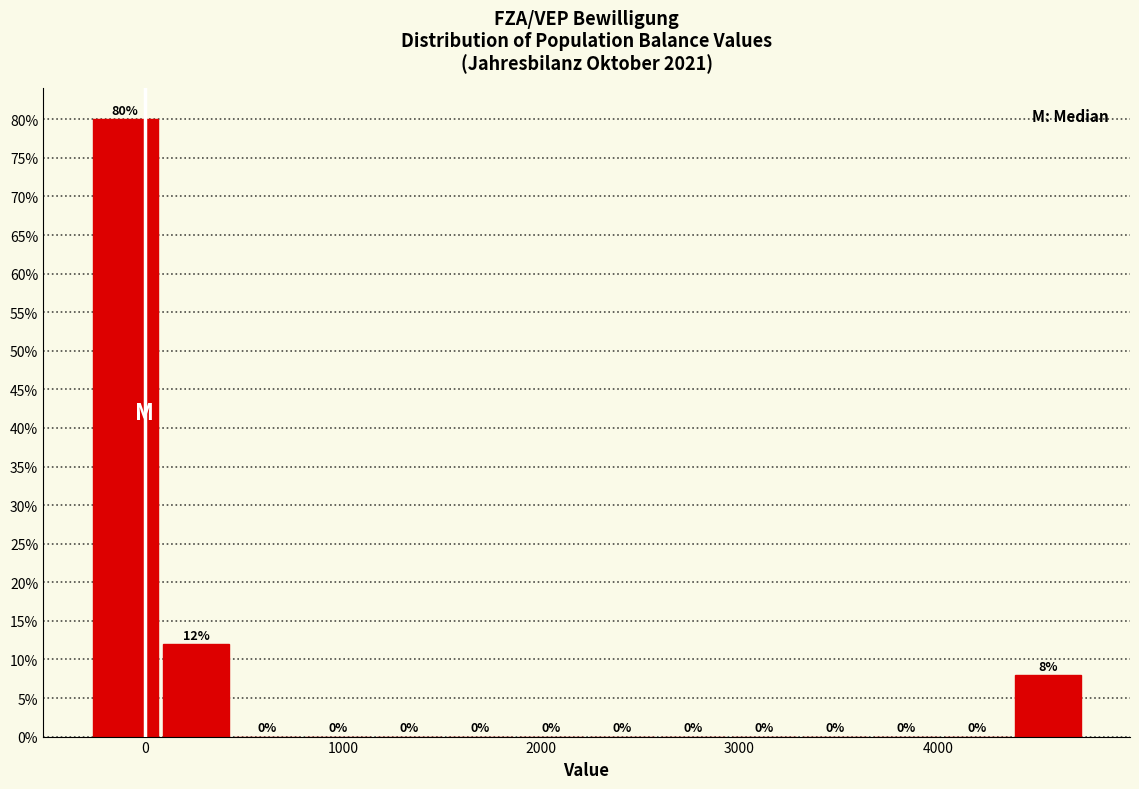

Read against the x-axis, roughly where is the centre of the tallest bar?

-100